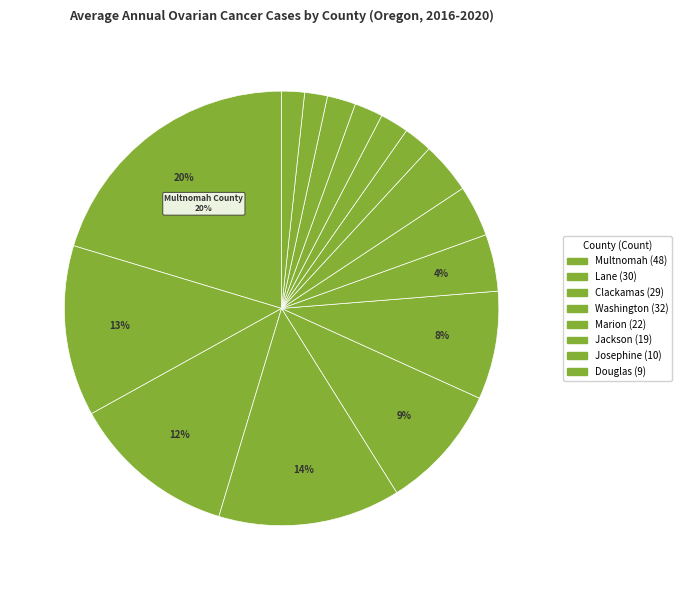

How many slices are in this pie chart?

15